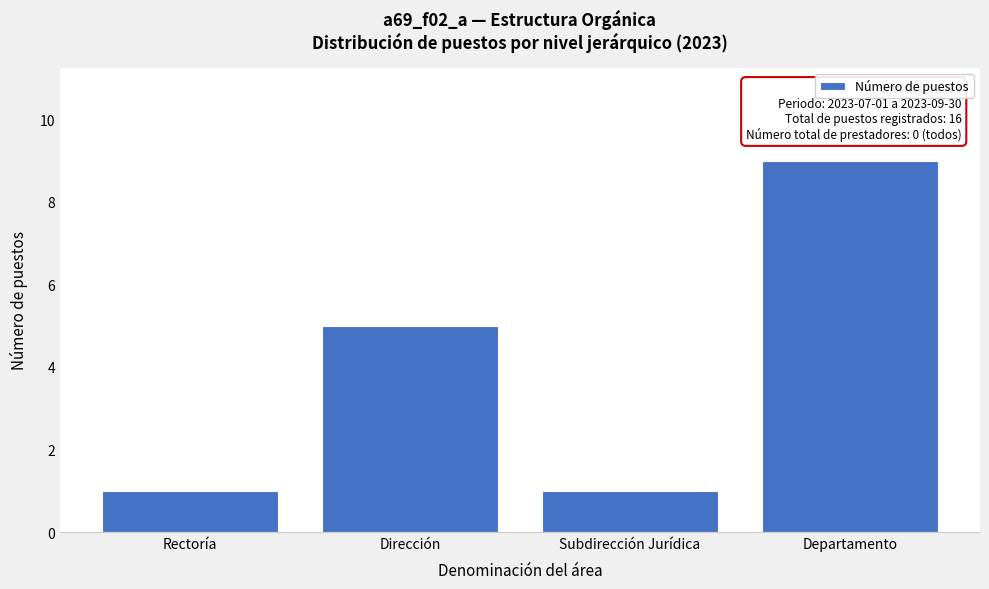

Reading left to right, extract all data points from this chart.

1	5	1	9